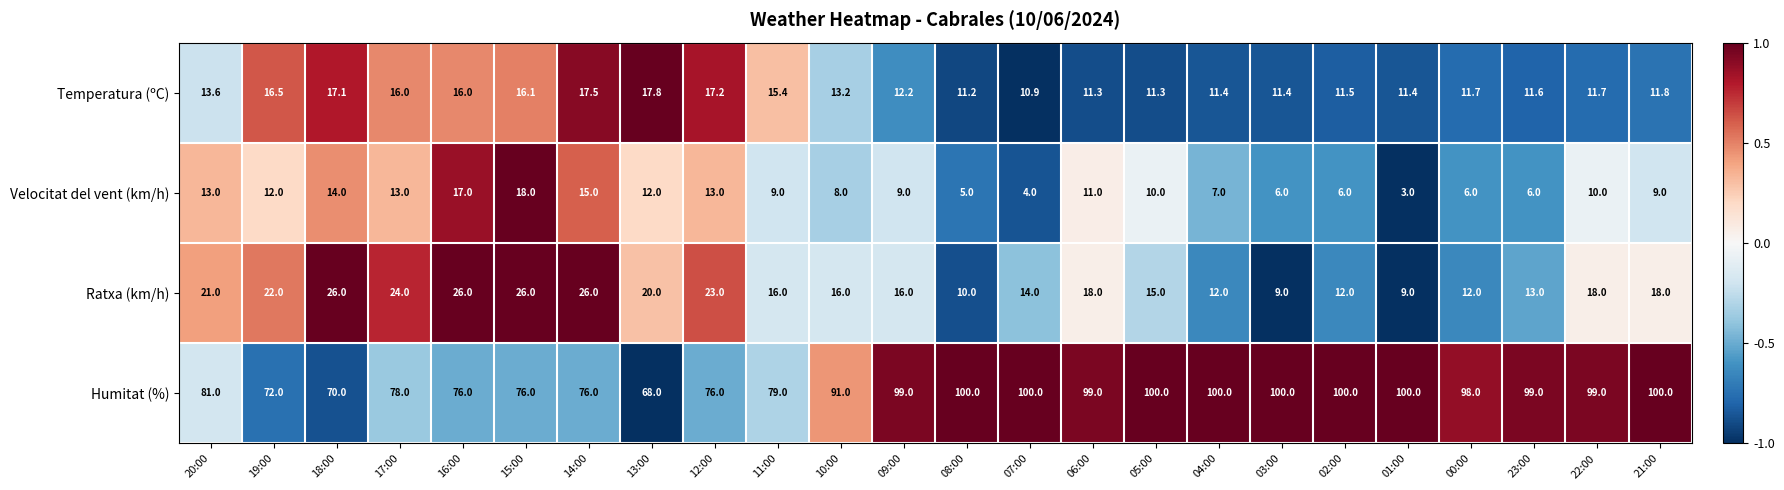

What is the total value across all series at 19:00?

122.5